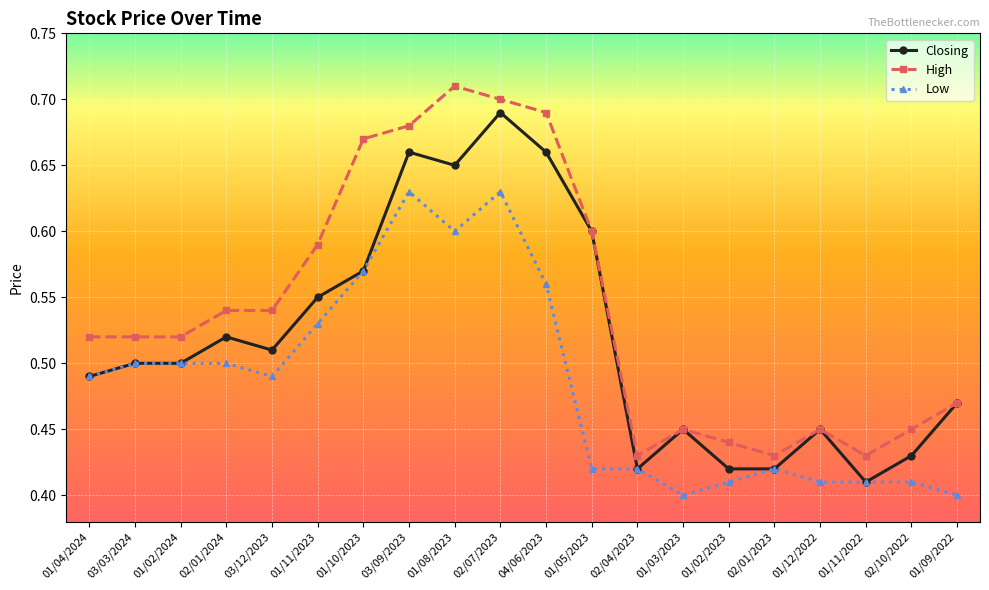

True or false: High has more than 2 points higher than both neighbors.

True